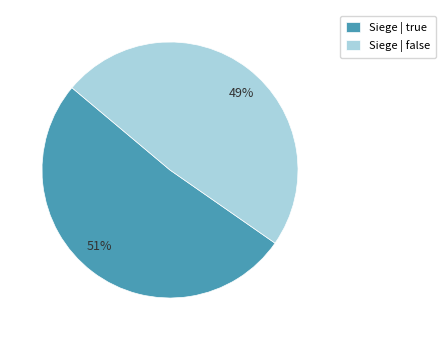

Do 49% and 51% together represent more than half of the pie?

Yes